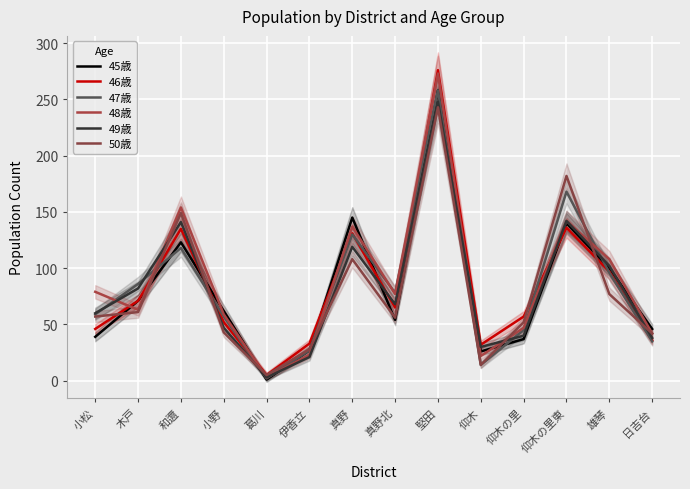

What is the value of the 50歳 point at the 12th from the left?

182